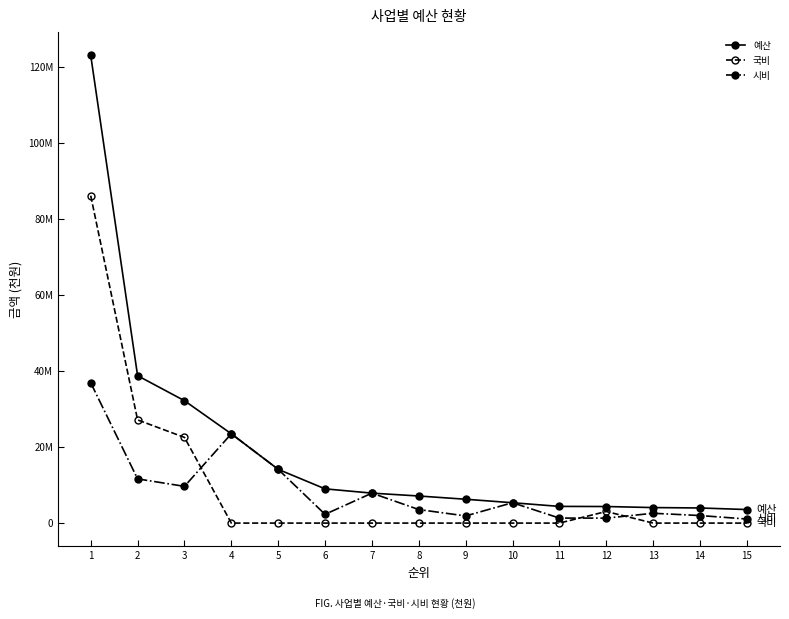

Is this an area chart (filled region under the line)?

No